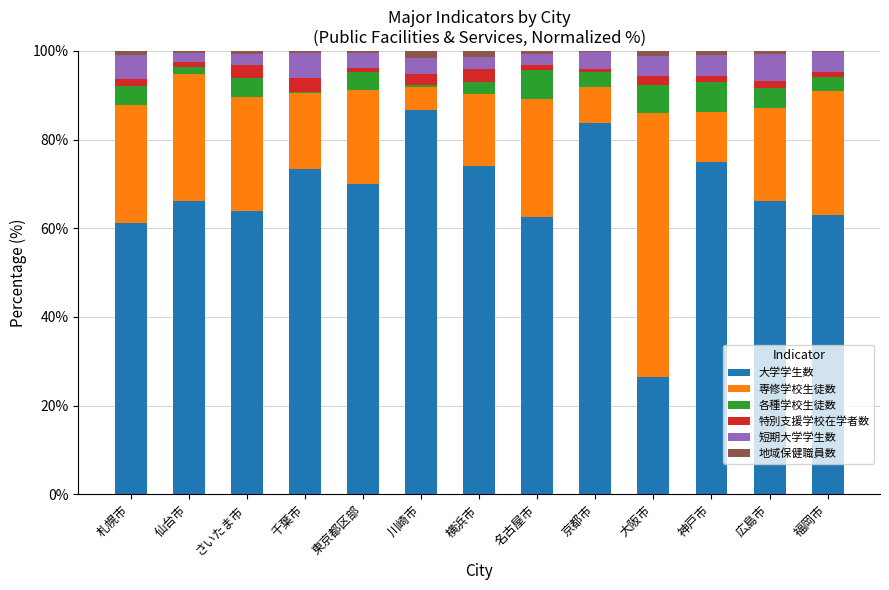

Which category has the highest value in the 大学学生数 series?

川崎市